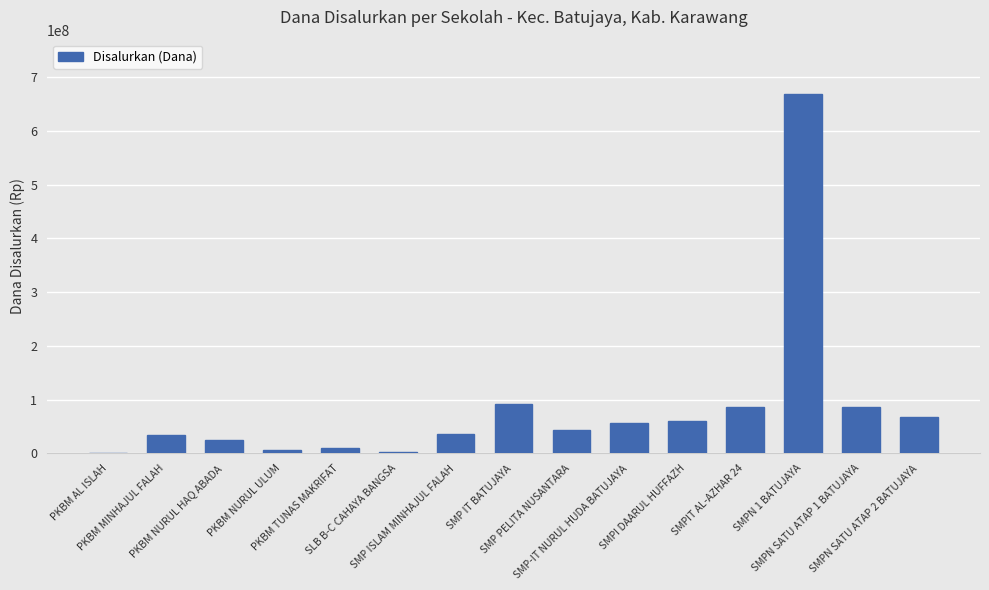

What is the change in value from SMP ISLAM MINHAJUL FALAH to SMPI DAARUL HUFFAZH?

+24375000